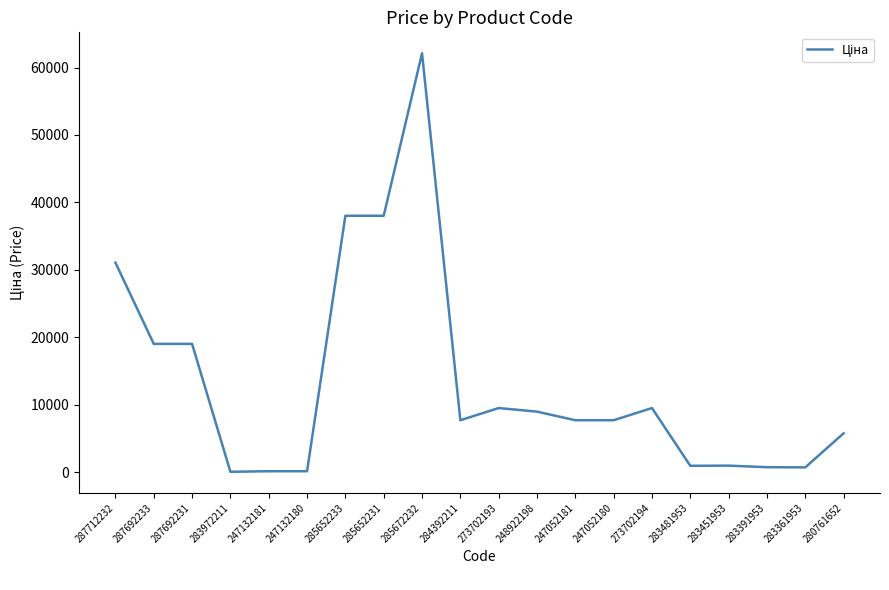

What is the greatest value displayed?

62116.9